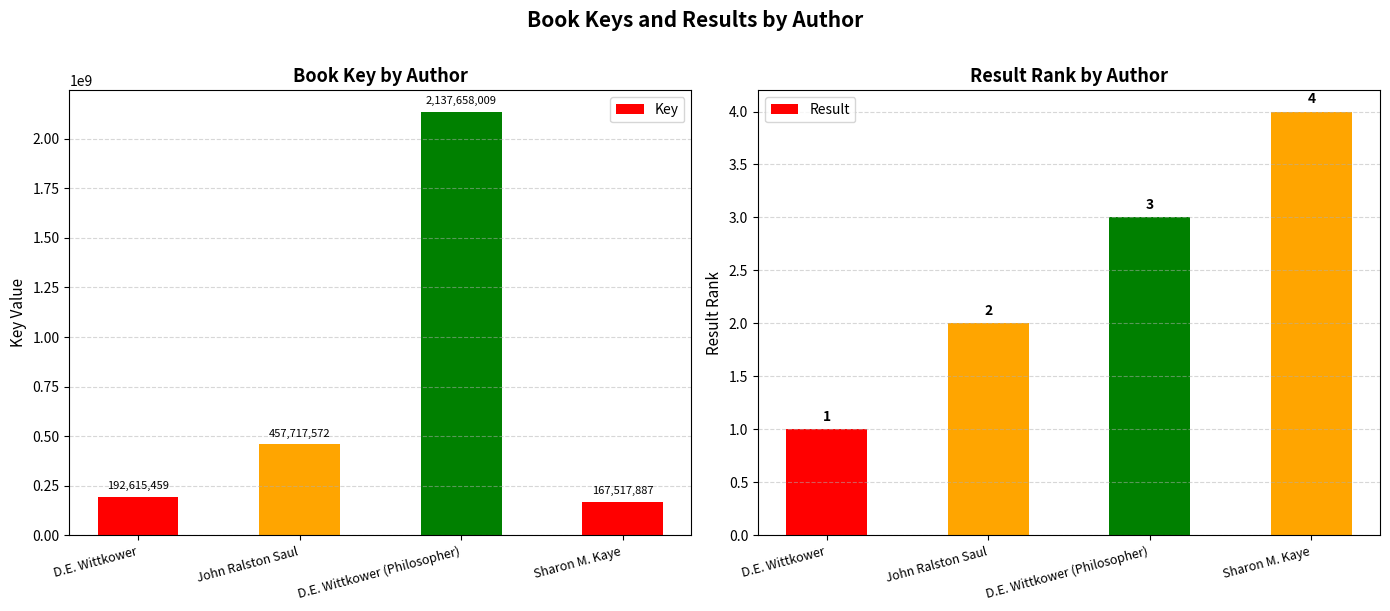

At D.E. Wittkower (Philosopher), list the series in order from largest to smallest.

Key, Result